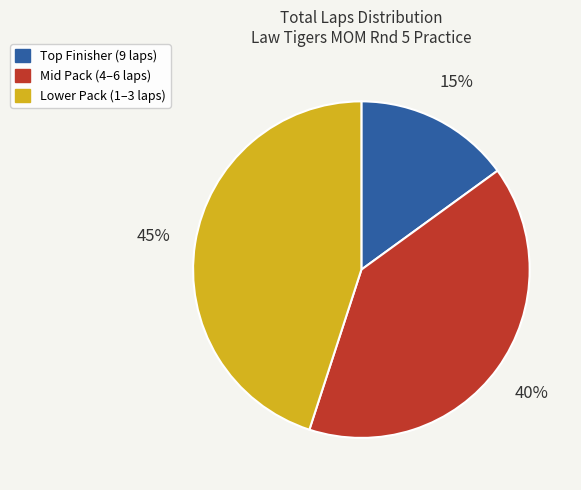

To the nearest percent, what portion does Lower Pack (1–3 laps) represent?

45%